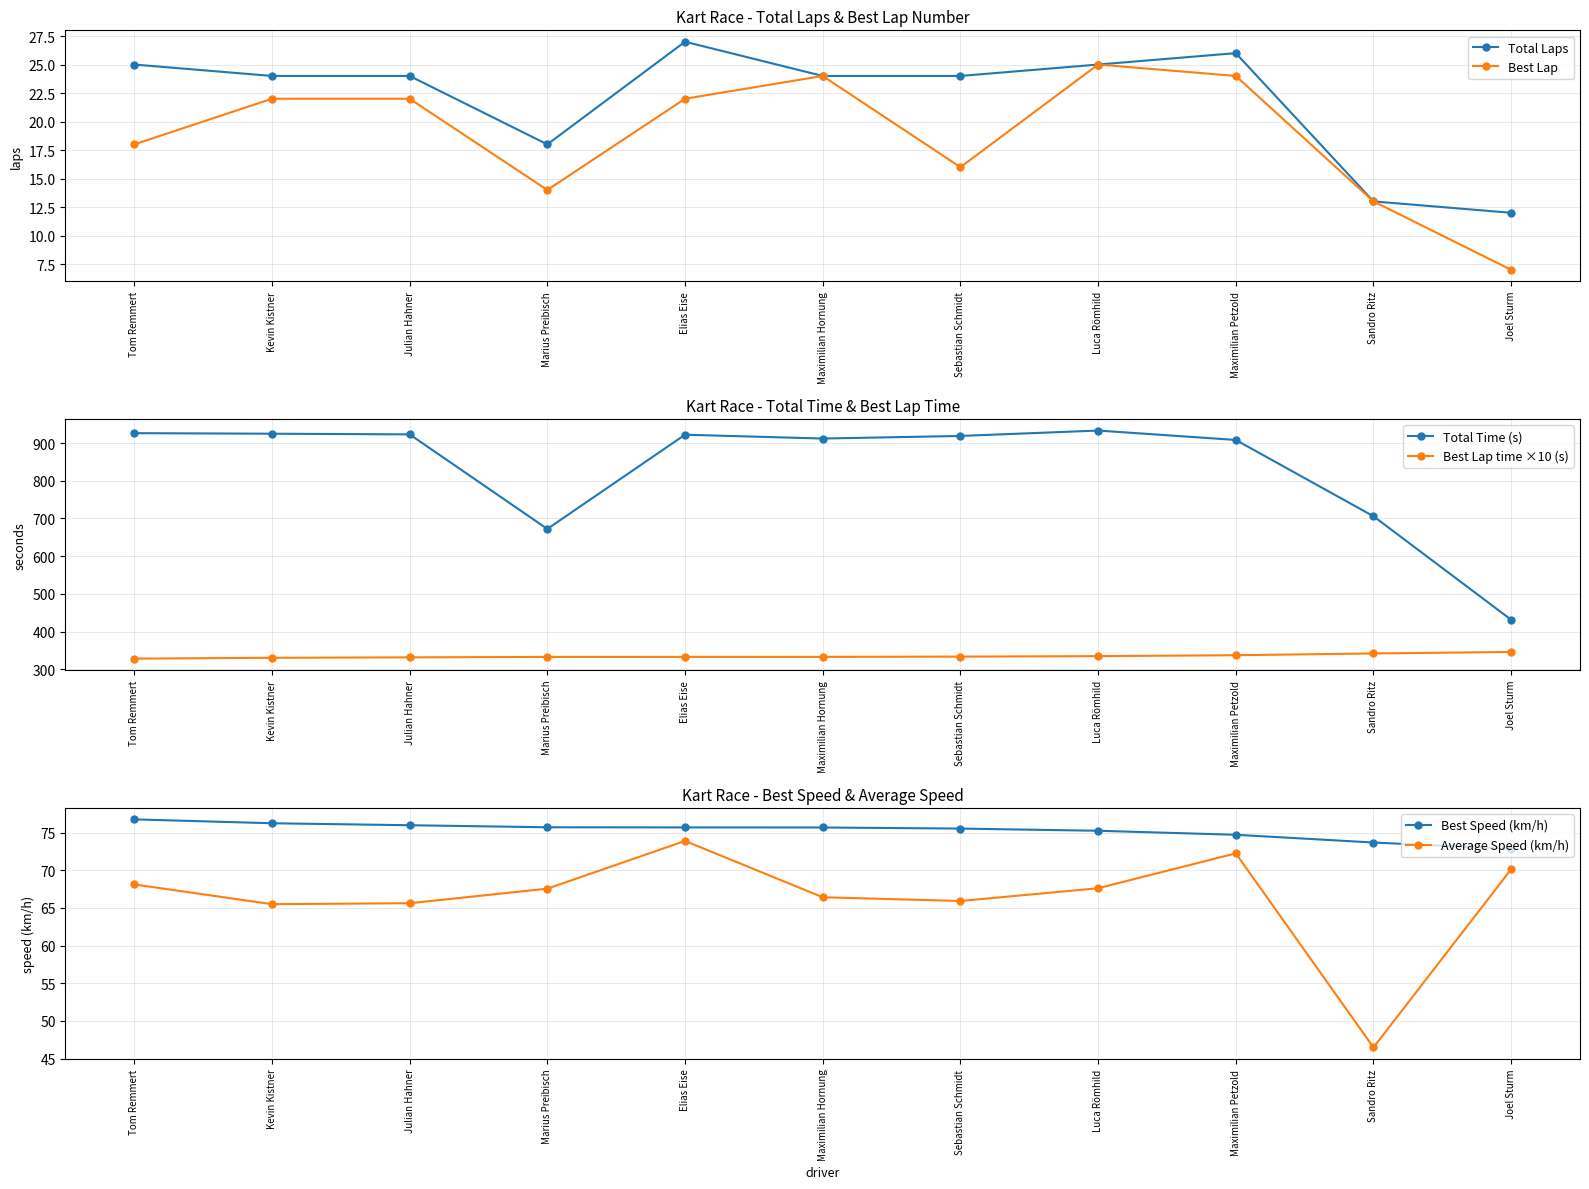

At which label does Best Speed (km/h) first exceed 75?

Tom Remmert